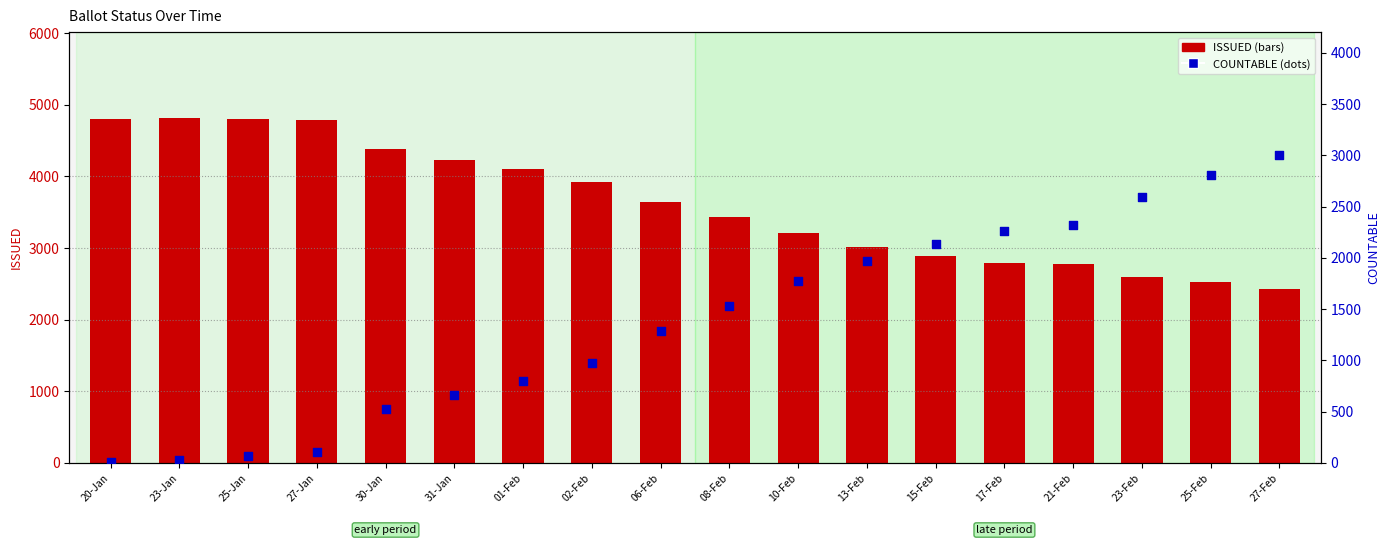

At how many categories does at least one series exceed 2411?

18